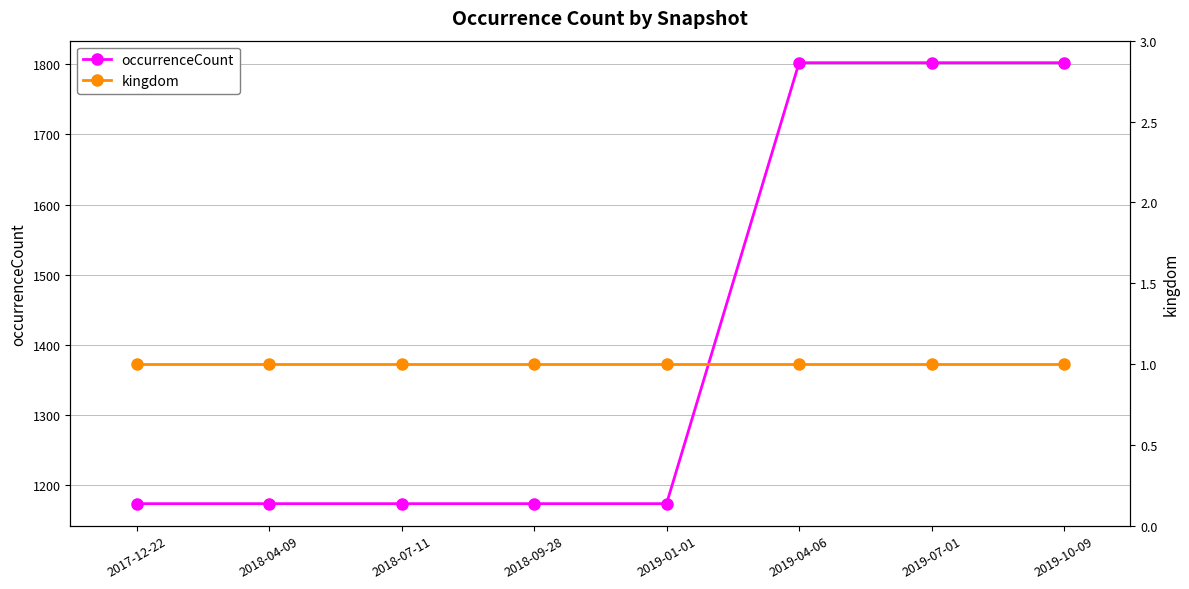

How many data points in occurrenceCount are above 1174?

3